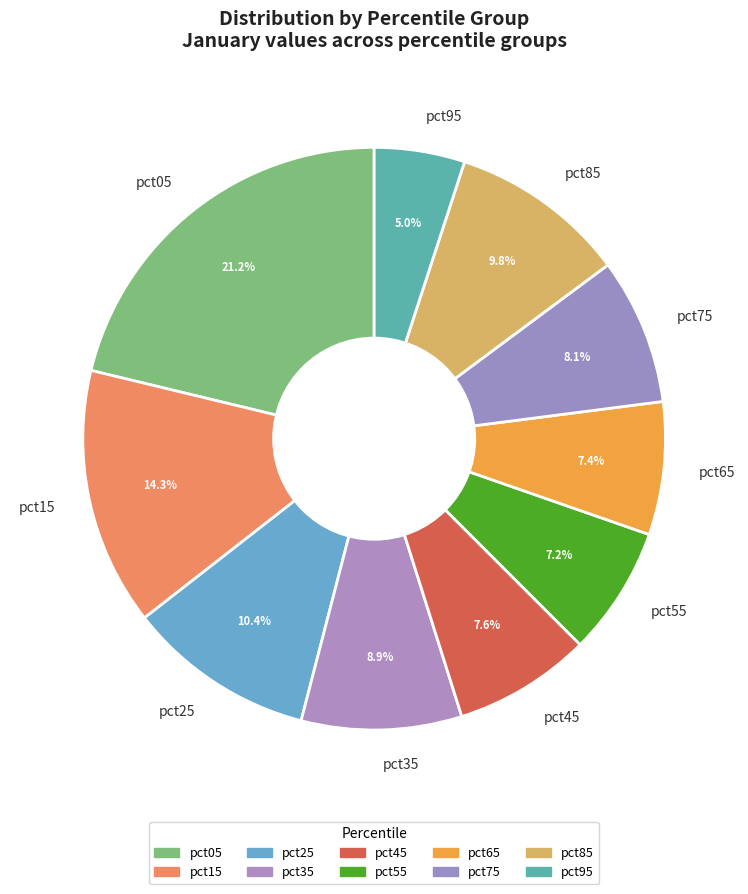

To the nearest percent, what is the average slice percentage?

10%